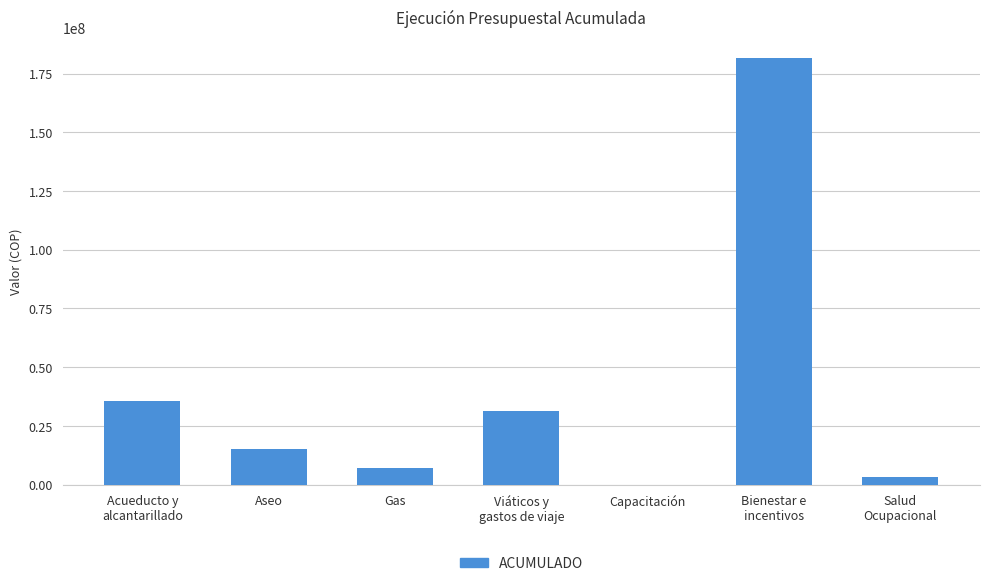

What is the ratio of the value at Aseo to the value at Gas?

2.1